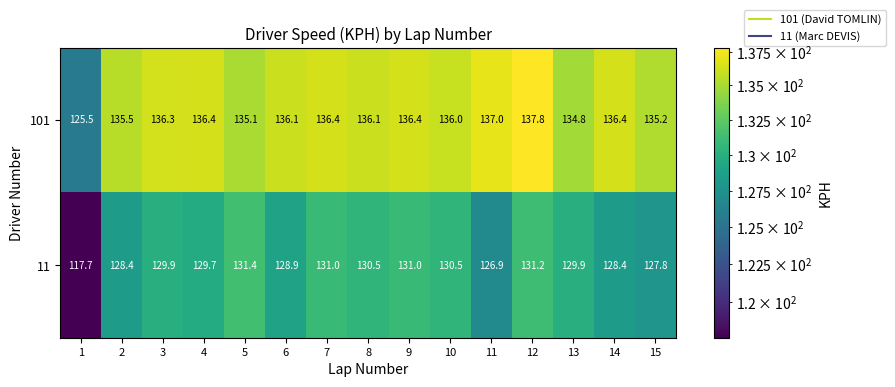

What is the sum of all 101 values?

2031.0